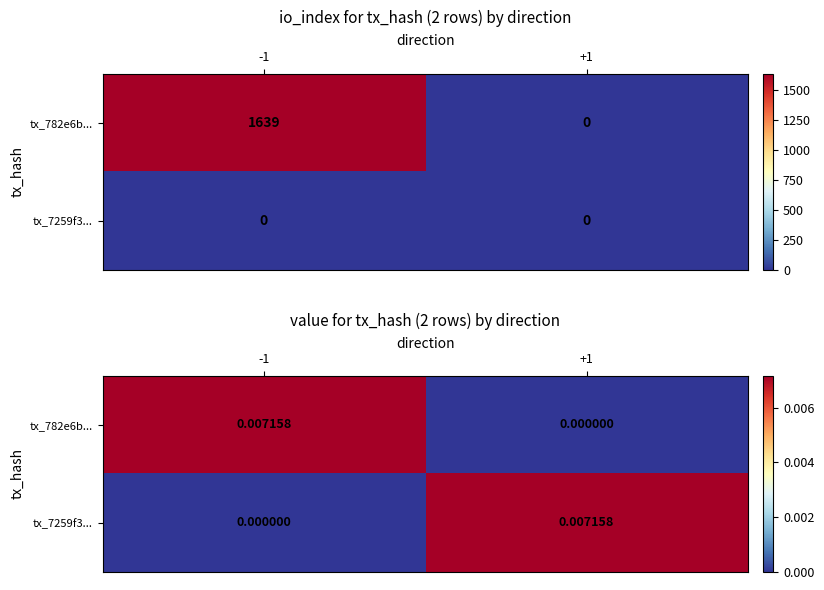

Which series has the largest total across all categories?

tx_782e6b...